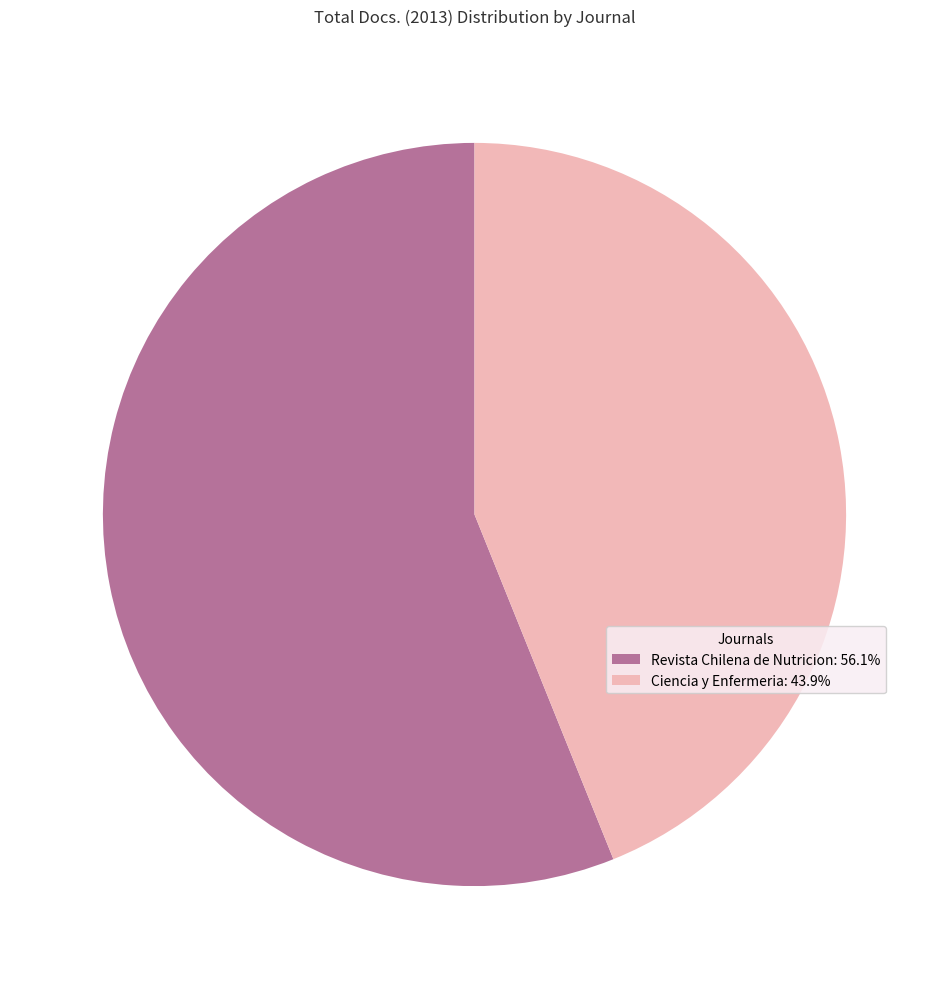

Does Revista Chilena de Nutricion: 56.1% represent more than half of the total?

Yes